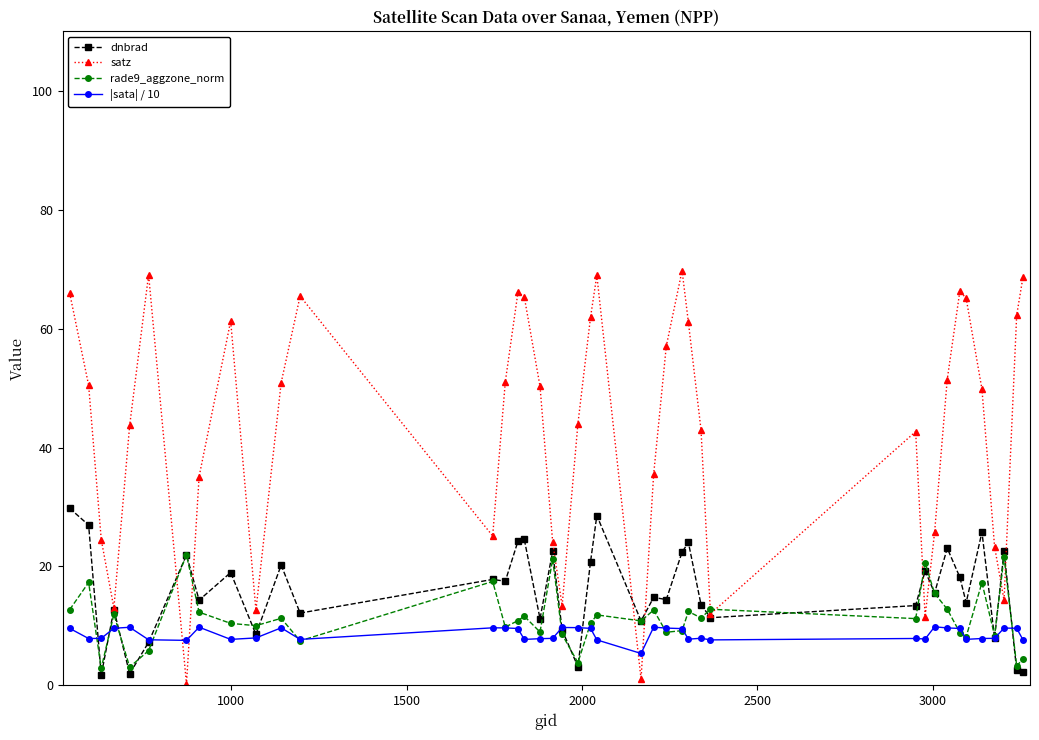

How many categories are shown in the chart?

40